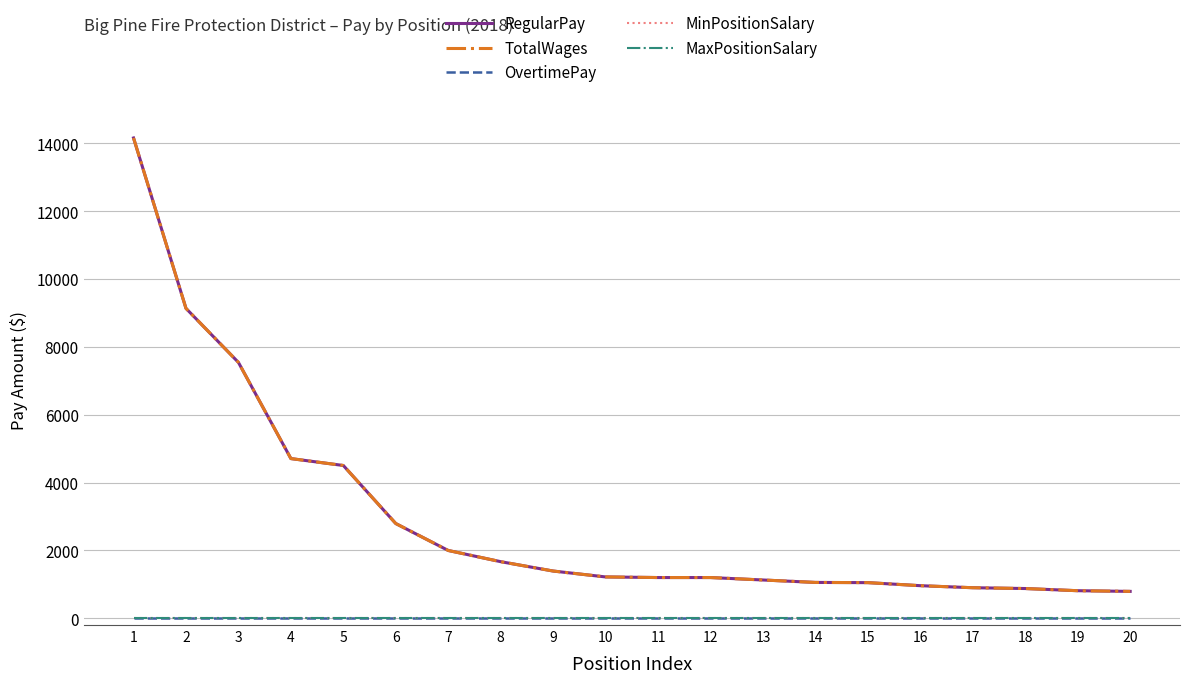

Does the chart display data point markers on the line(s)?

No